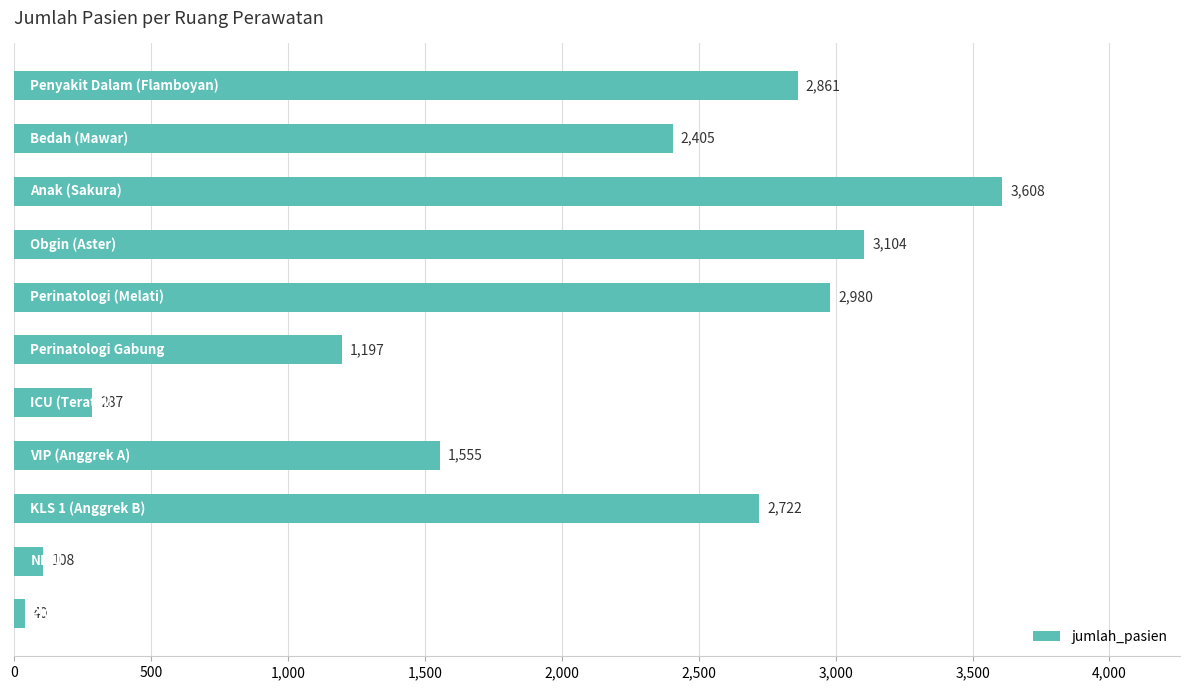

What is the minimum value shown in the chart?

40